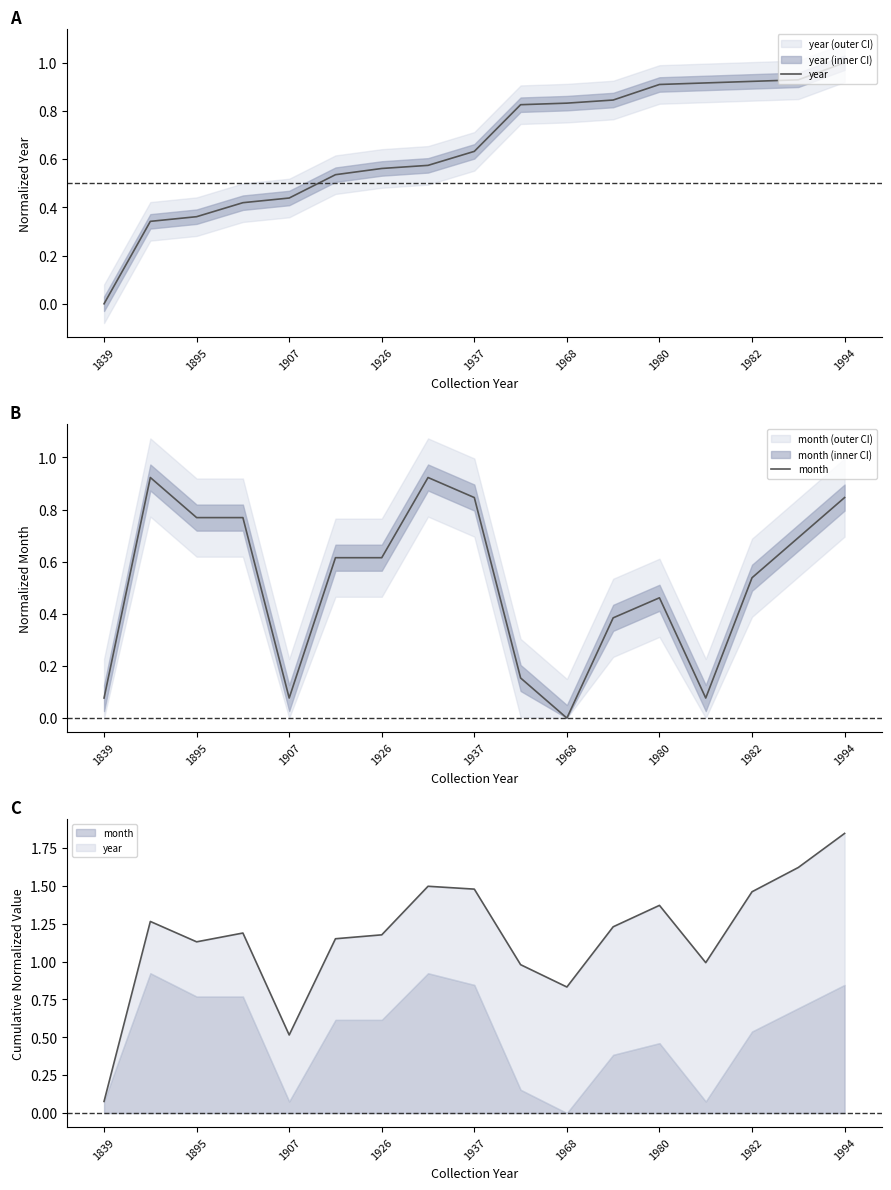

What are all the series names shown in the legend?

year, month